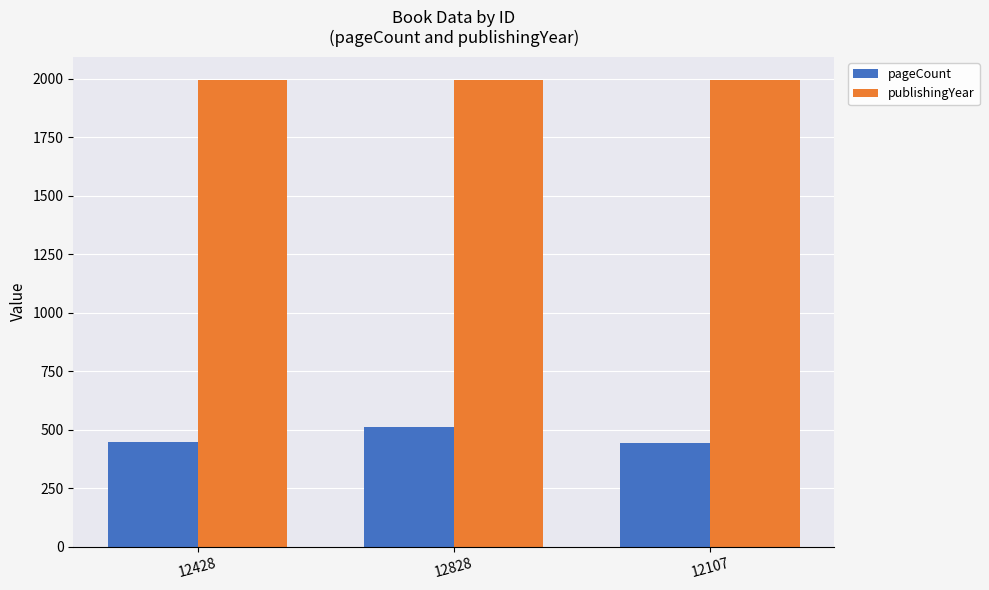

What is the minimum value for pageCount?

445